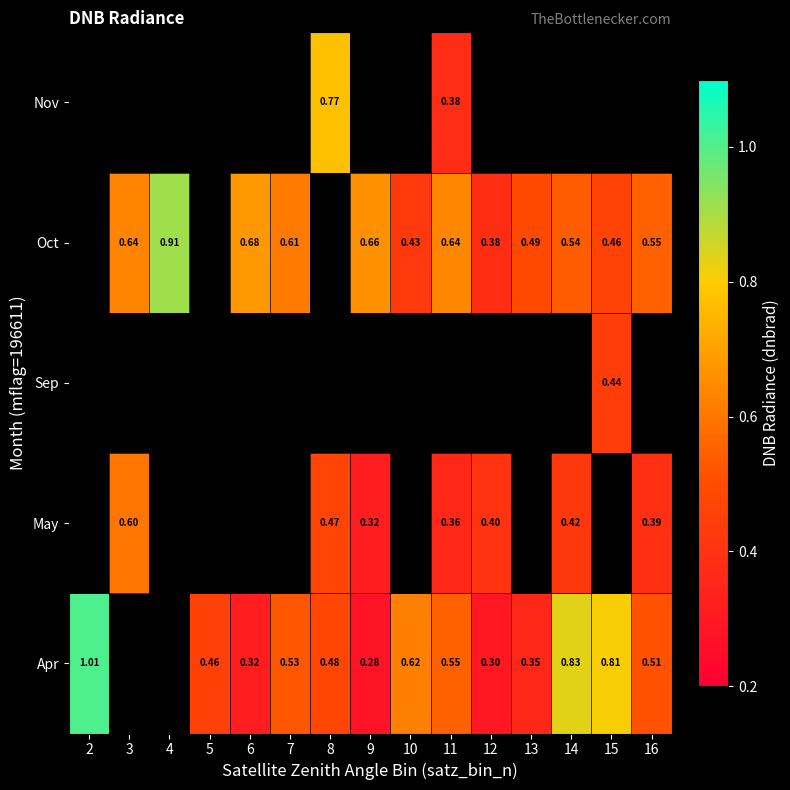

How many values in the Oct series exceed 0?

12